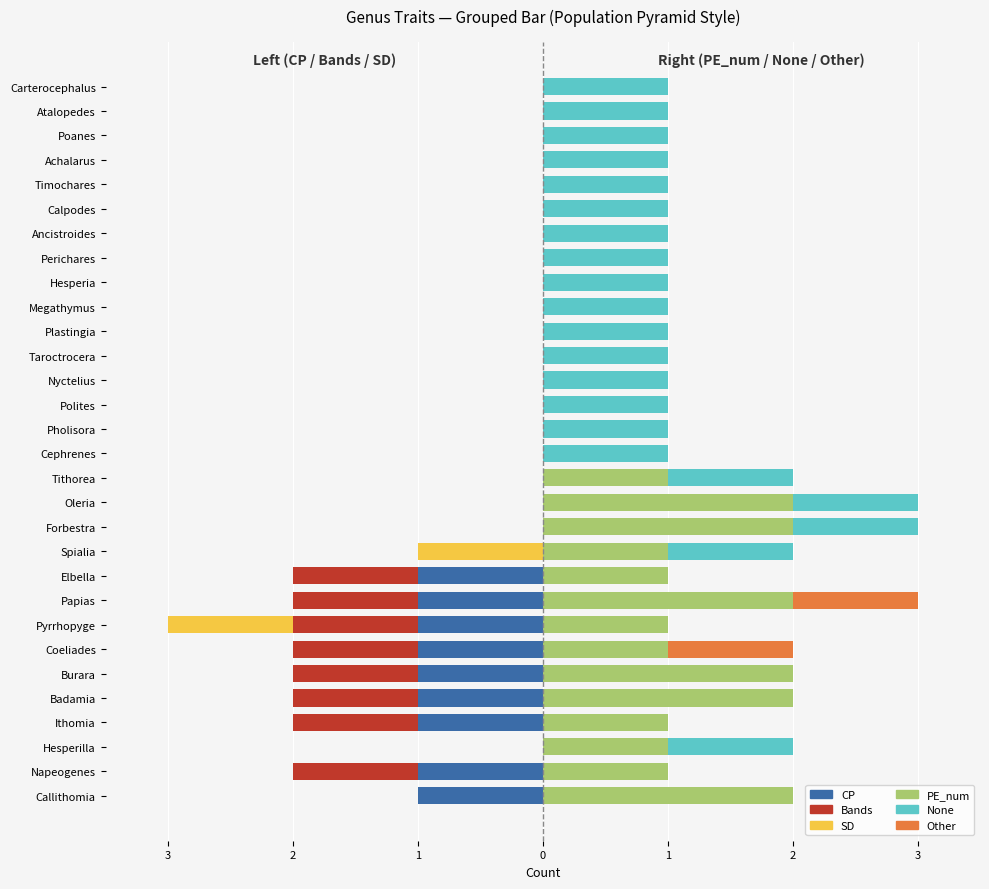

Reading left to right, what are all the values shown in this chart?

CP: -1	-1	0	-1	-1	-1	-1	-1	-1	-1	0	0	0	0	0	0	0	0	0	0	0	0	0	0	0	0	0	0	0	0
Bands: 0	-1	0	-1	-1	-1	-1	-1	-1	-1	0	0	0	0	0	0	0	0	0	0	0	0	0	0	0	0	0	0	0	0
SD: 0	0	0	0	0	0	0	-1	0	0	-1	0	0	0	0	0	0	0	0	0	0	0	0	0	0	0	0	0	0	0
PE_num: 2	1	1	1	2	2	1	1	2	1	1	2	2	1	0	0	0	0	0	0	0	0	0	0	0	0	0	0	0	0
None: 0	0	1	0	0	0	0	0	0	0	1	1	1	1	1	1	1	1	1	1	1	1	1	1	1	1	1	1	1	1
Other: 0	0	0	0	0	0	1	0	1	0	0	0	0	0	0	0	0	0	0	0	0	0	0	0	0	0	0	0	0	0